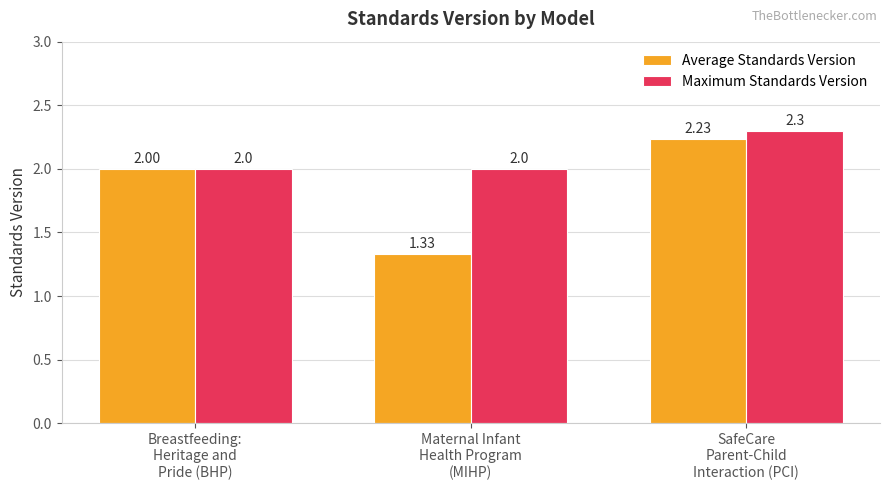

The Maximum Standards Version series shows 2.0 at Maternal Infant
Health Program
(MIHP). True or false?

True